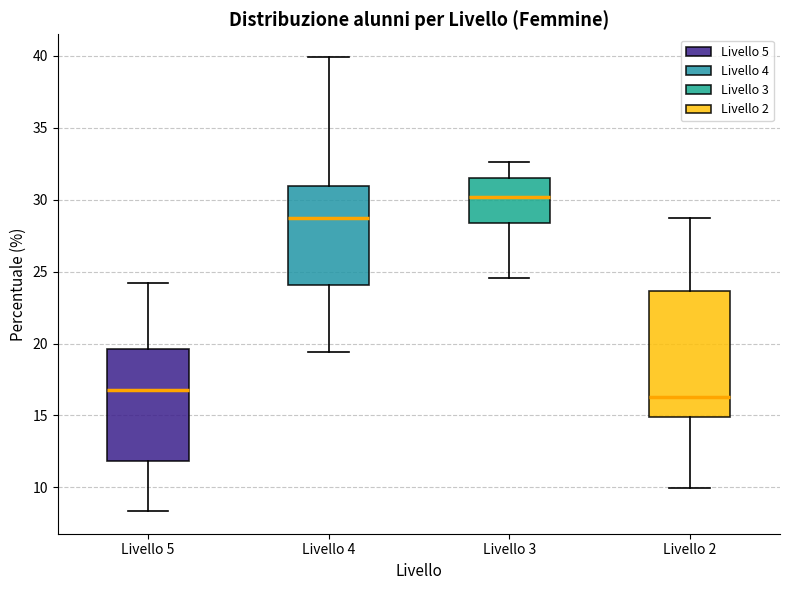

Reading left to right, read every box against the y-axis: the position of its median line, the range the box covers, and the ends of its whiskers. The values are not printed on the chart, so give them approximately, as read against the axis.

Livello 5: median 16.5, box 12.0 to 19.5, whiskers 8.5 to 24.0
Livello 4: median 28.5, box 24.0 to 31.0, whiskers 19.5 to 40.0
Livello 3: median 30.0, box 28.5 to 31.5, whiskers 24.5 to 32.5
Livello 2: median 16.5, box 15.0 to 23.5, whiskers 10.0 to 28.5